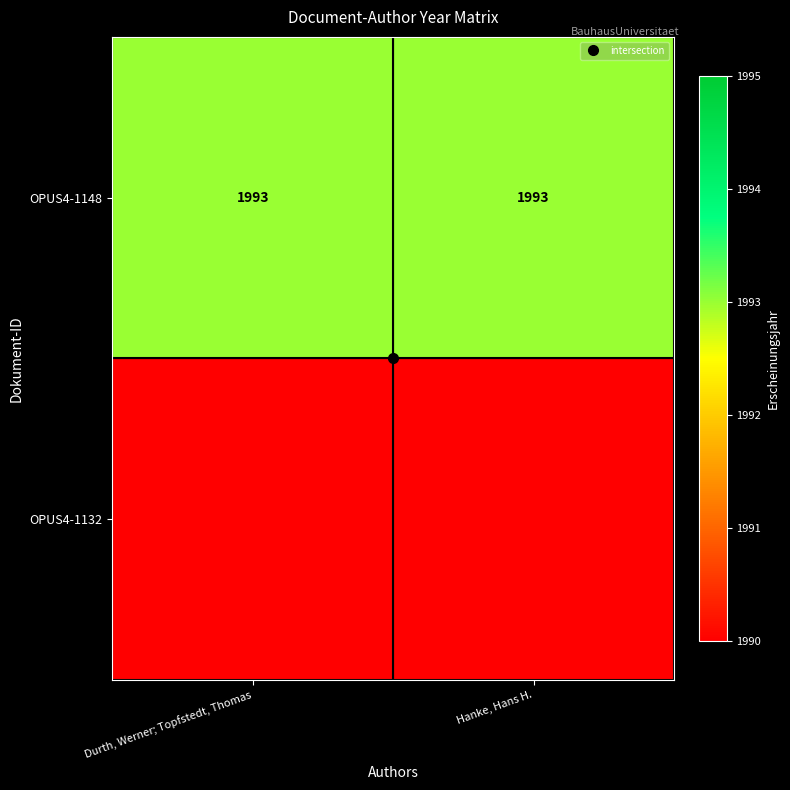

What is the total value across all series at Hanke, Hans H.?

1993